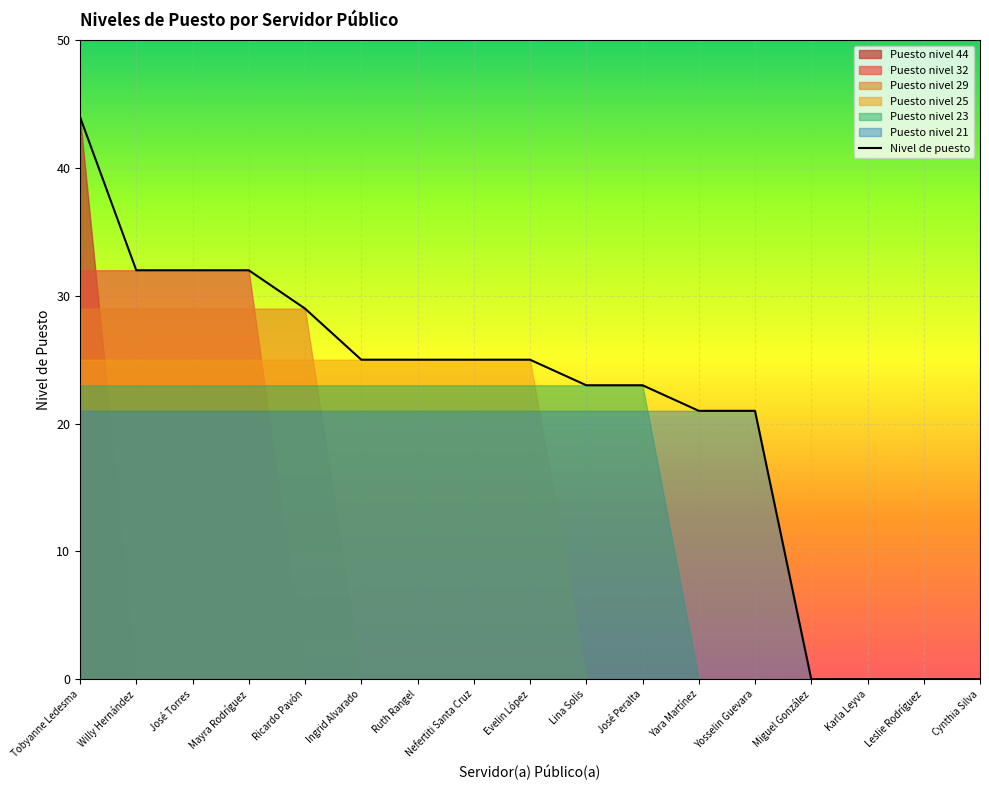

What are all the series names shown in the legend?

Puesto nivel 44, Puesto nivel 32, Puesto nivel 29, Puesto nivel 25, Puesto nivel 23, Puesto nivel 21